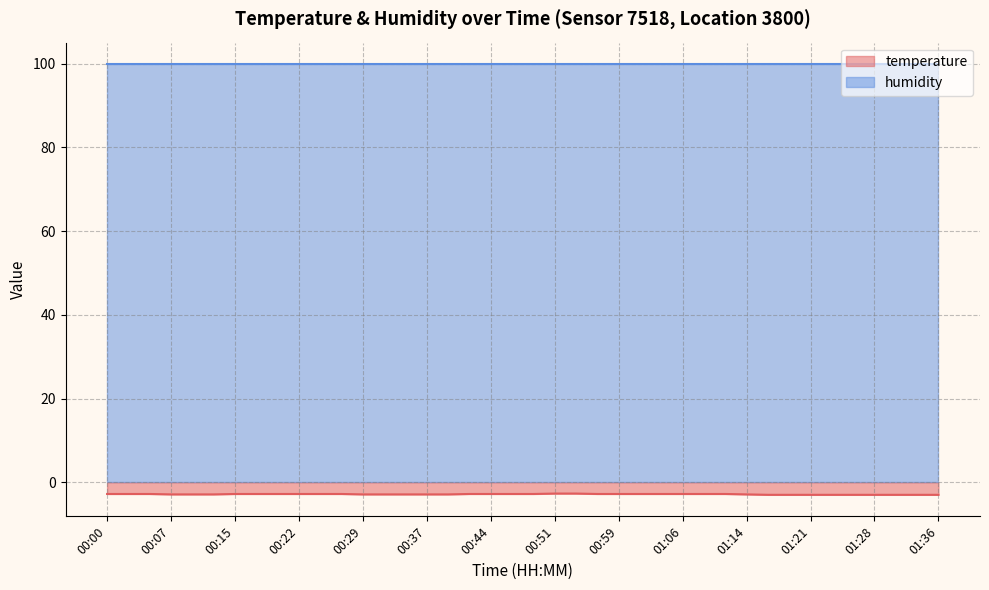

List the labels in order of value, smallest first.

01:16, 01:19, 01:21, 01:23, 01:26, 01:28, 01:31, 01:33, 01:36, 00:07, 00:10, 00:12, 00:29, 00:32, 00:34, 00:37, 00:39, 01:14, 00:00, 00:02, 00:05, 00:15, 00:17, 00:20, 00:22, 00:24, 00:27, 00:42, 00:44, 00:47, 00:49, 00:56, 00:59, 01:01, 01:04, 01:06, 01:09, 01:11, 00:51, 00:54